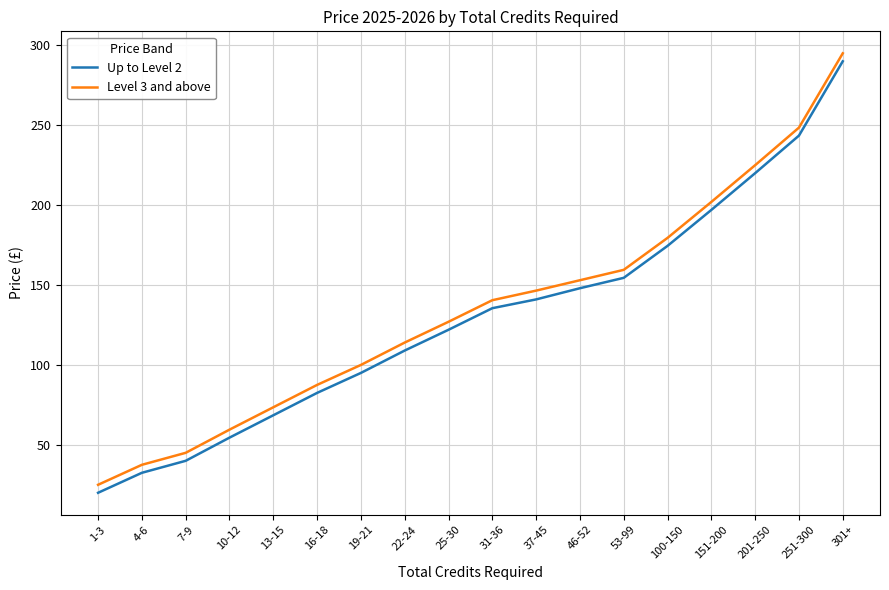

Reading left to right, what are all the values shown in this chart?

Up to Level 2: 1-3=20.0	4-6=32.5	7-9=40.0	10-12=54.5	13-15=68.5	16-18=82.5	19-21=95.0	22-24=109.0	25-30=122.0	31-36=135.5	37-45=141.0	46-52=148.0	53-99=154.5	100-150=174.5	151-200=197.0	201-250=220.0	251-300=243.5	301+=290.0
Level 3 and above: 1-3=25.0	4-6=37.5	7-9=45.0	10-12=59.5	13-15=73.5	16-18=87.5	19-21=100.0	22-24=114.0	25-30=127.0	31-36=140.5	37-45=146.5	46-52=153.0	53-99=159.5	100-150=179.5	151-200=202.0	201-250=225.0	251-300=248.5	301+=295.0